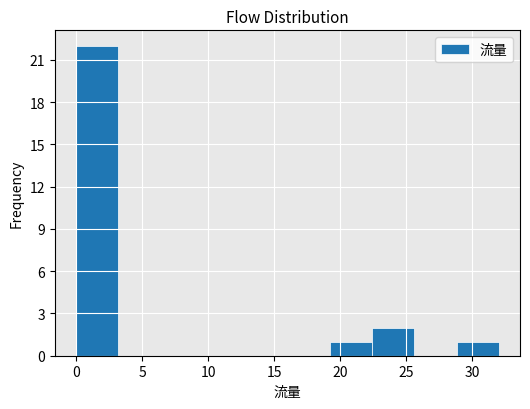

Reading left to right, list every bar in this chart as the range it spans on the x-axis followed by its height. Neither the bar edges nor the heights are printed on the chart, so give them approximately, as read against the axes.

0.0 to 3.2: 22
3.2 to 6.4: 0
6.4 to 9.6: 0
9.6 to 12.8: 0
12.8 to 16.0: 0
16.0 to 19.2: 0
19.2 to 22.4: 1
22.4 to 25.6: 2
25.6 to 28.8: 0
28.8 to 32.0: 1